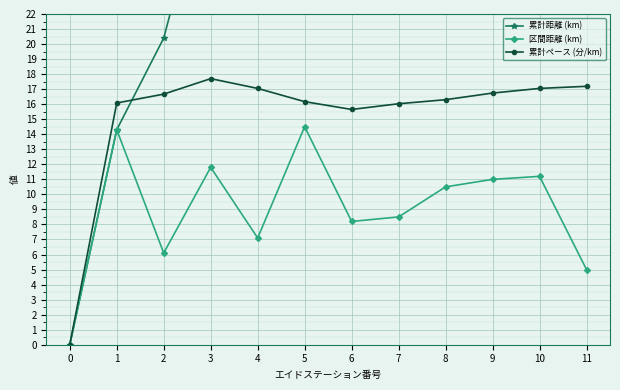

True or false: 累計ペース (分/km) has more than 2 points higher than both neighbors.

False